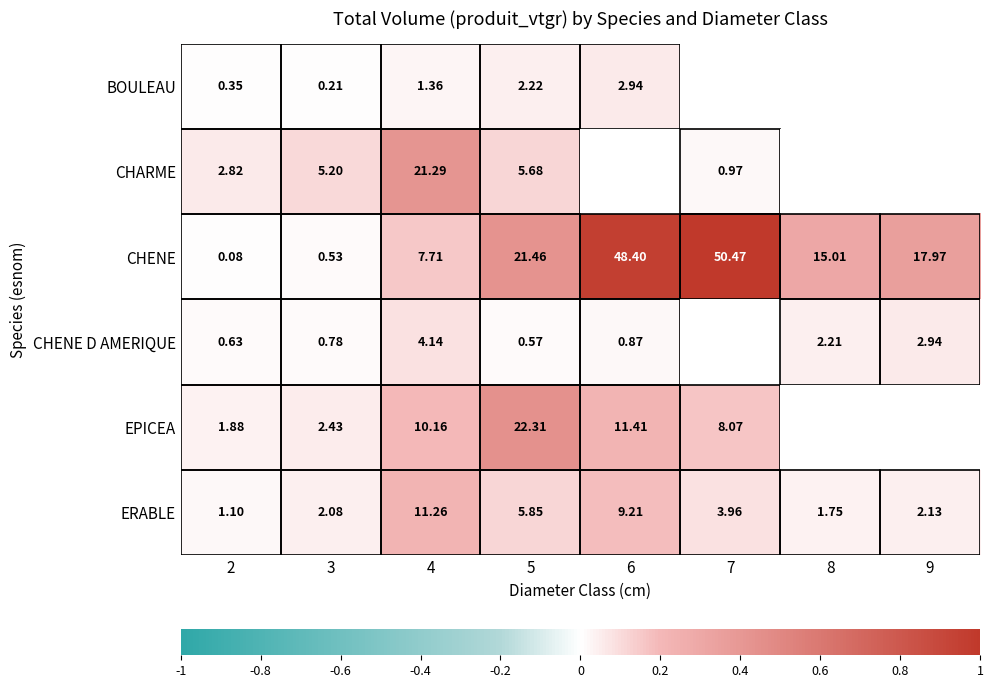

Is the value of ERABLE at 8 greater than the value of BOULEAU at 2?

Yes